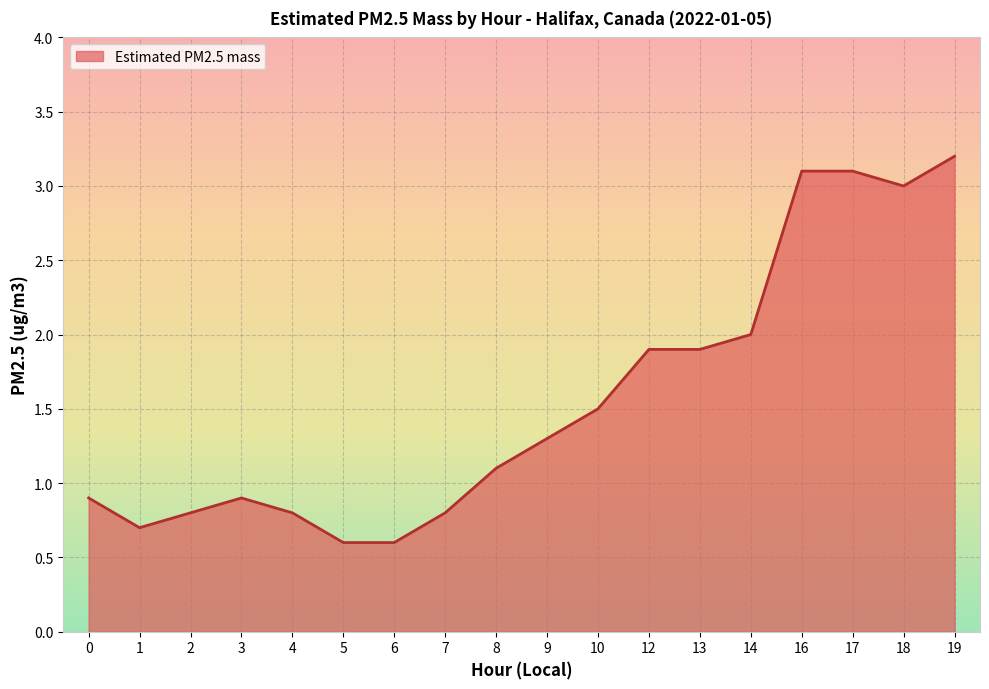

Is it true that the value at 9 is 2.1?

False